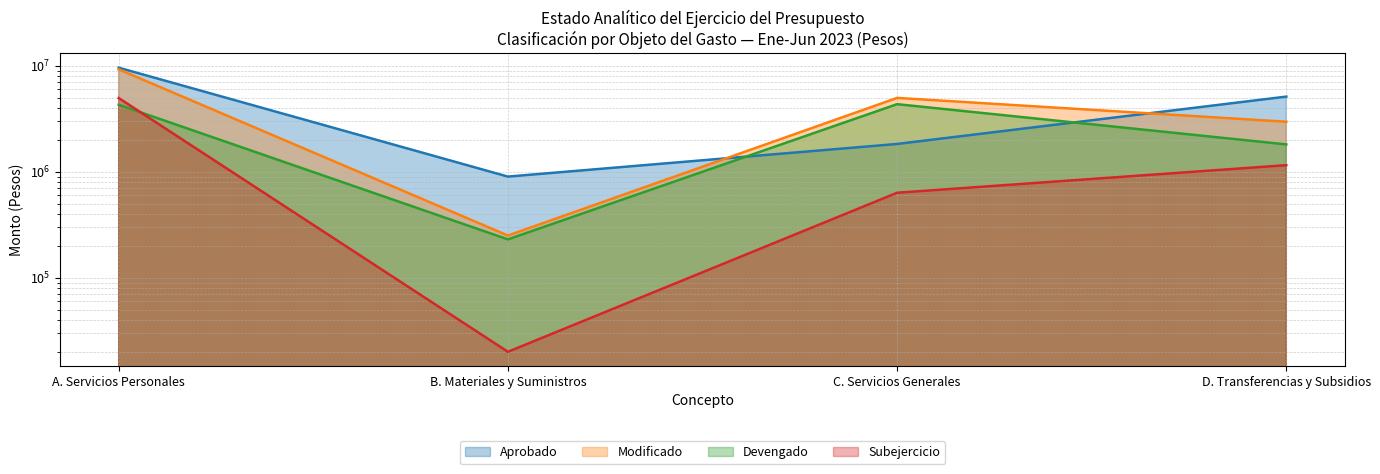

Is it true that Aprobado equals 9594914.0 at A. Servicios Personales?

True